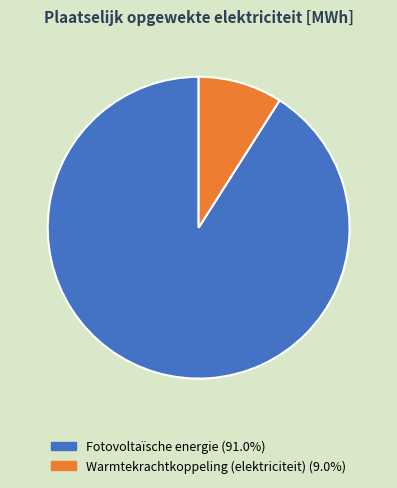

How many slices are in this pie chart?

2